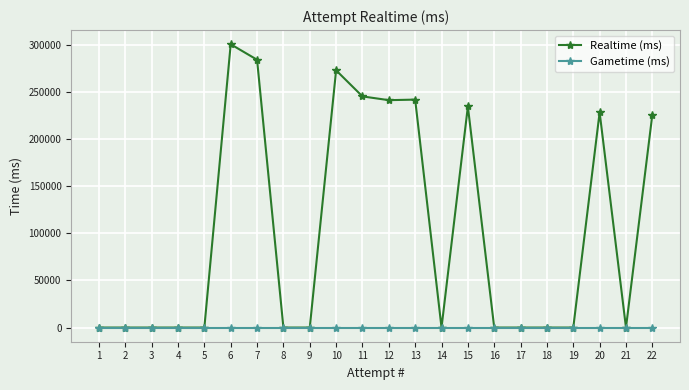

What are all the series names shown in the legend?

Realtime (ms), Gametime (ms)